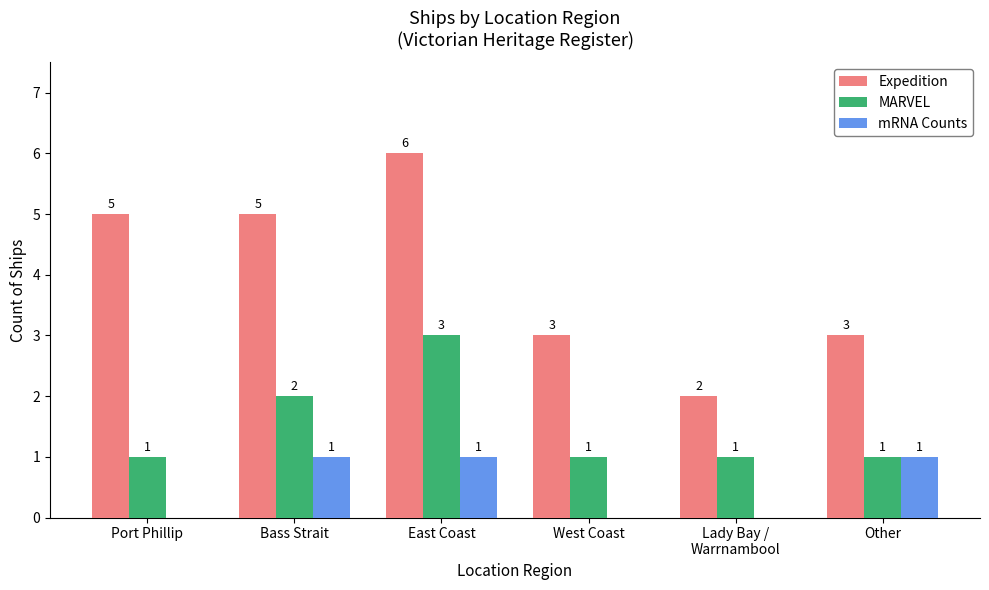

Reading left to right, what are all the values shown in this chart?

Expedition: 5	5	6	3	2	3
MARVEL: 1	2	3	1	1	1
mRNA Counts: 0	1	1	0	0	1